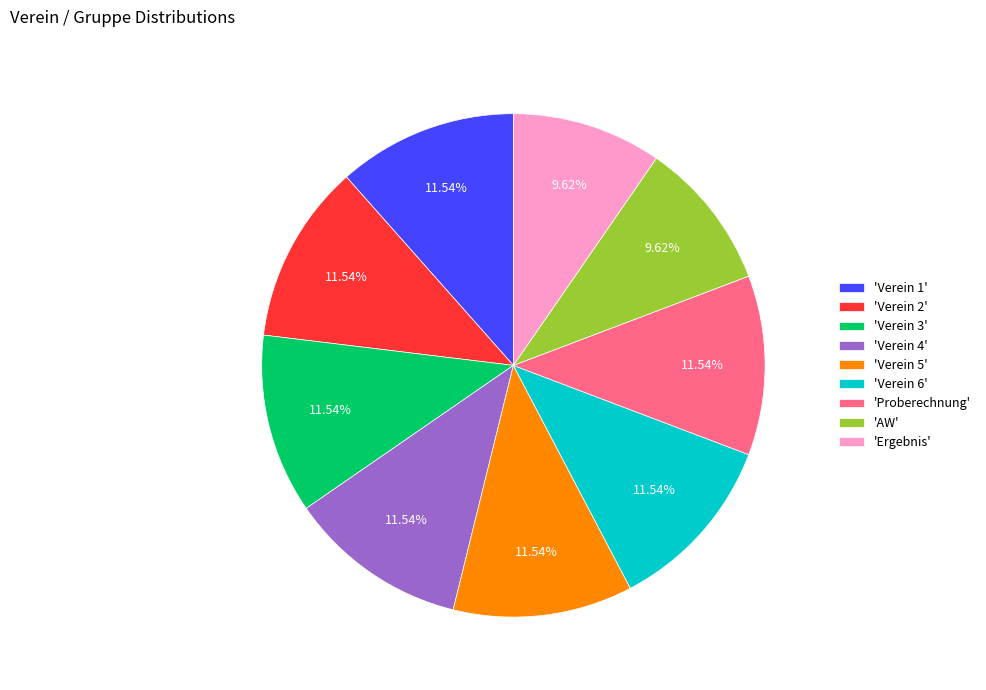

Is there any slice that represents more than half of the pie?

No